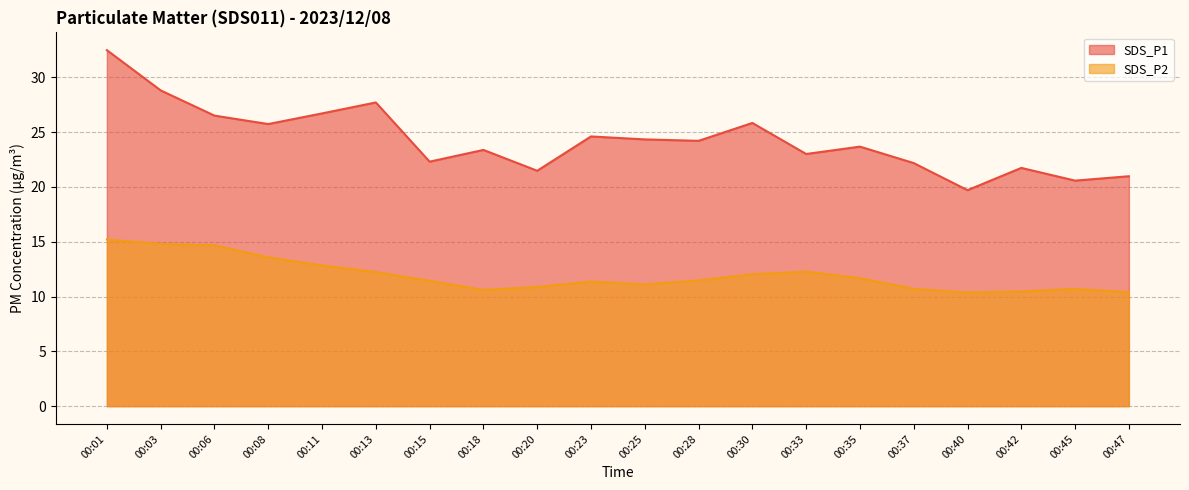

Which series has the largest range (max minus min)?

SDS_P1